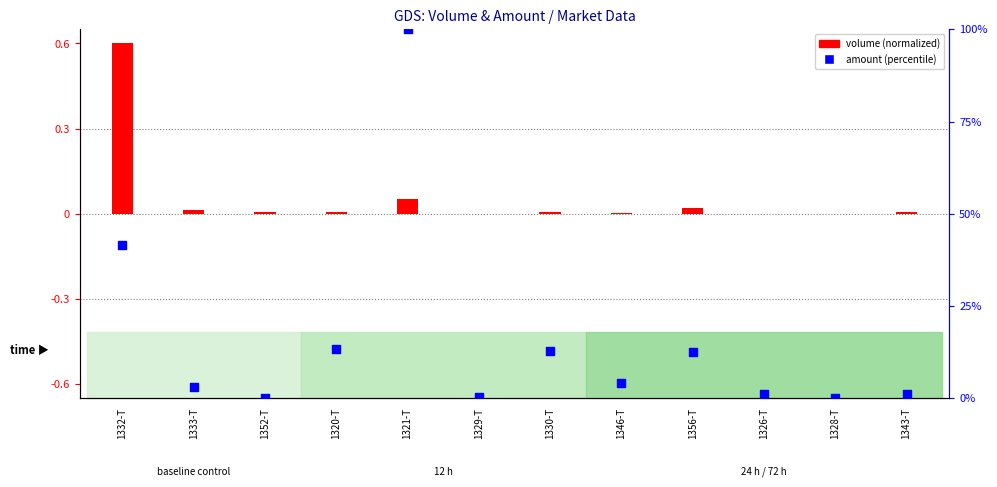

At how many categories does at least one series exceed 33?

2